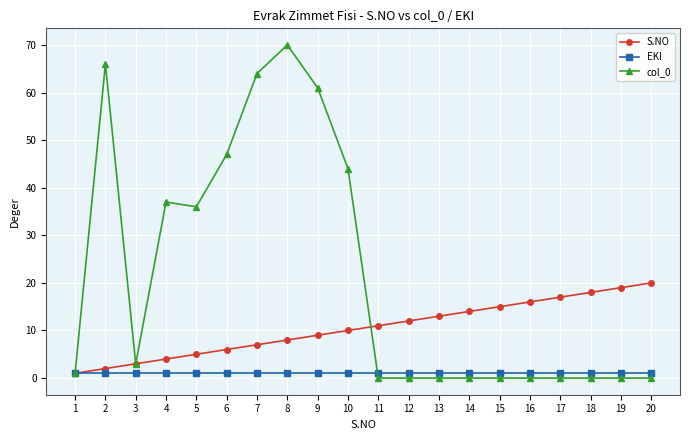

Reading left to right, list all the values displayed in this chart.

S.NO: 1	2	3	4	5	6	7	8	9	10	11	12	13	14	15	16	17	18	19	20
EKI: 1	1	1	1	1	1	1	1	1	1	1	1	1	1	1	1	1	1	1	1
col_0: 1	66	3	37	36	47	64	70	61	44	0	0	0	0	0	0	0	0	0	0